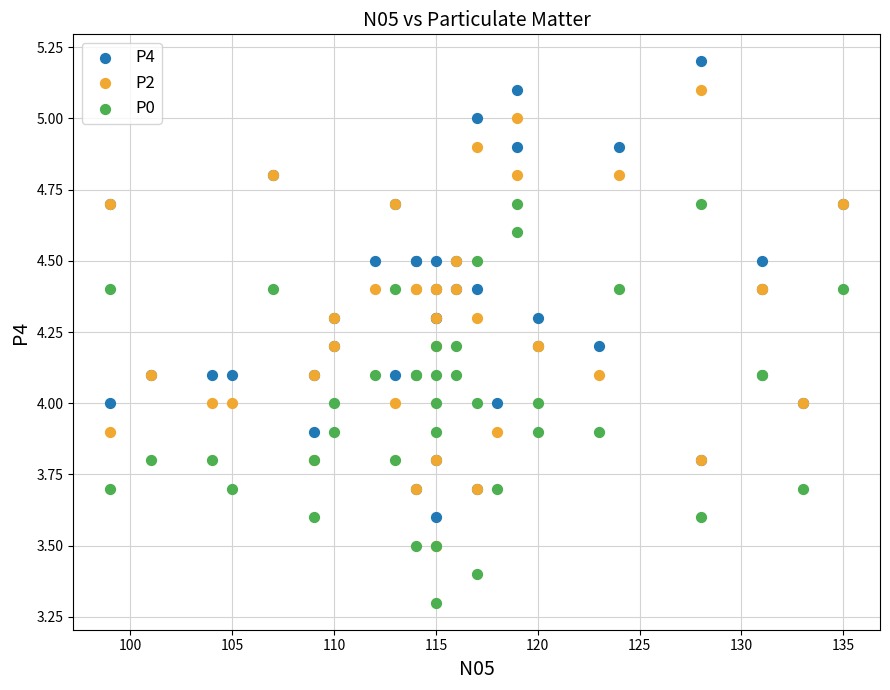

What are all the series names shown in the legend?

P4, P2, P0